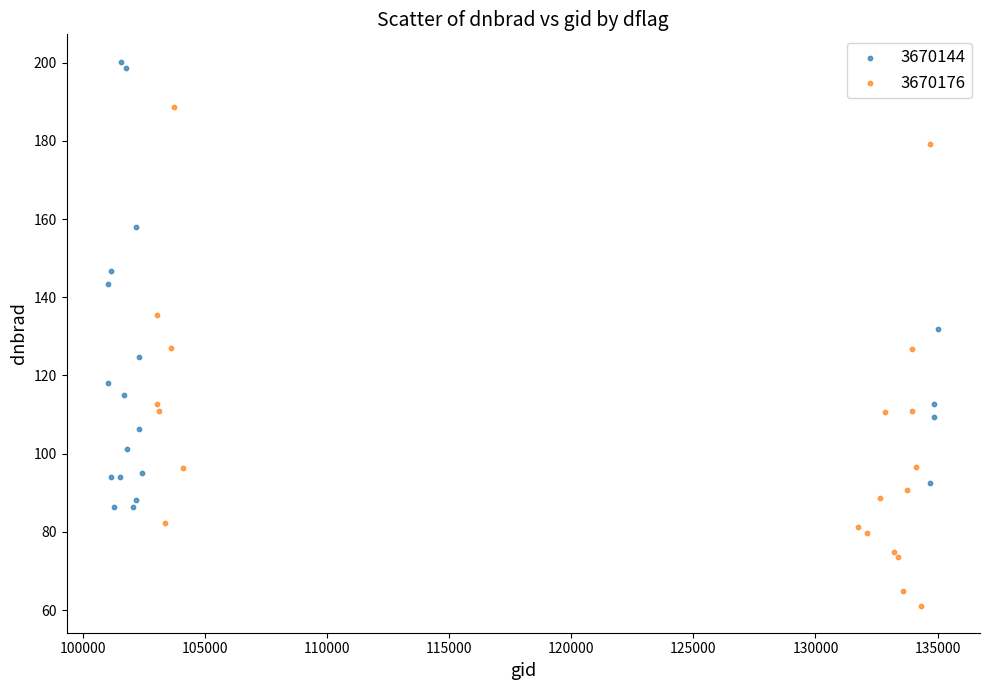

Which series contains the lowest Y value?

3670176